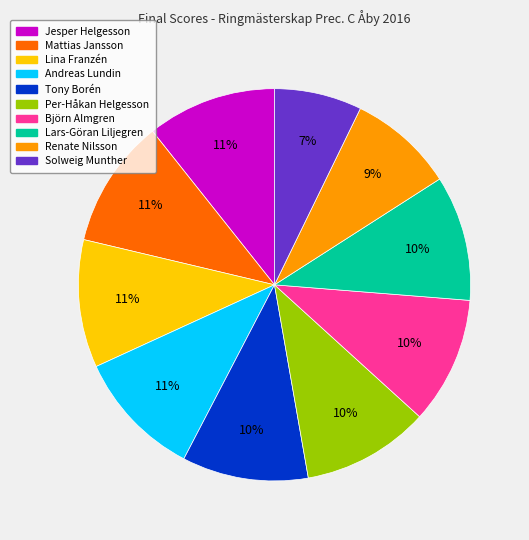

Does any single category account for the majority?

No